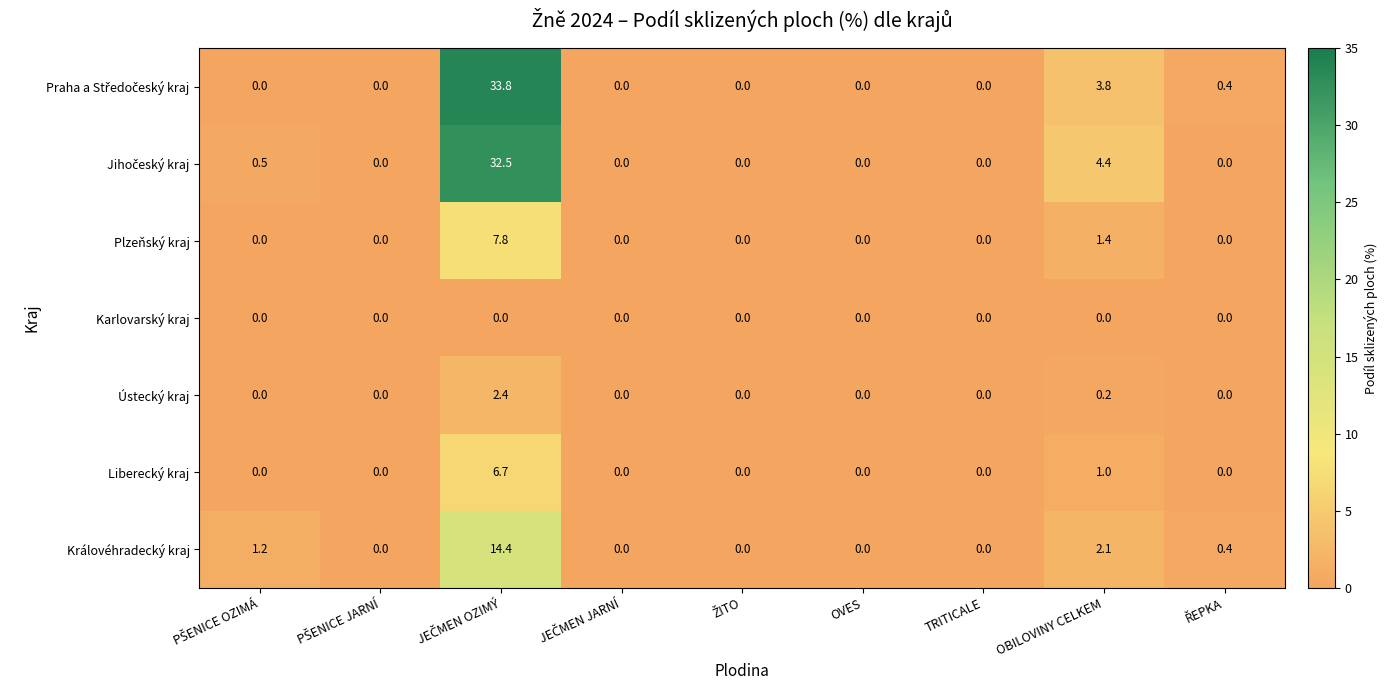

What is the sum of all Plzeňský kraj values?

9.2